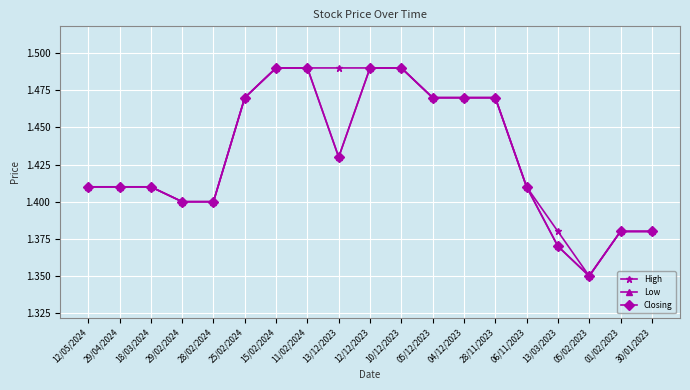

At which category does the chart reach its peak across all series?

15/02/2024